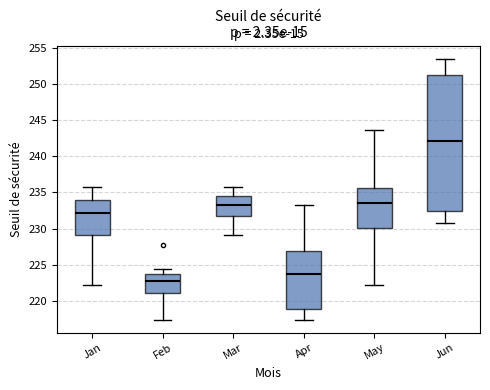

Reading left to right, transcribe this box plot: for each box, give where its median line is, the range the box spans, and where its two whiskers end, as read against the y-axis. The values are not printed on the chart, so give them approximately, as read against the axis.

Jan: median 232.0, box 229.0 to 234.0, whiskers 222.5 to 236.0
Feb: median 222.5, box 221.0 to 223.5, whiskers 217.5 to 224.5
Mar: median 233.0, box 231.5 to 234.5, whiskers 229.0 to 236.0
Apr: median 223.5, box 219.0 to 227.0, whiskers 217.5 to 233.0
May: median 233.5, box 230.0 to 235.5, whiskers 222.5 to 243.5
Jun: median 242.0, box 232.5 to 251.5, whiskers 231.0 to 253.5